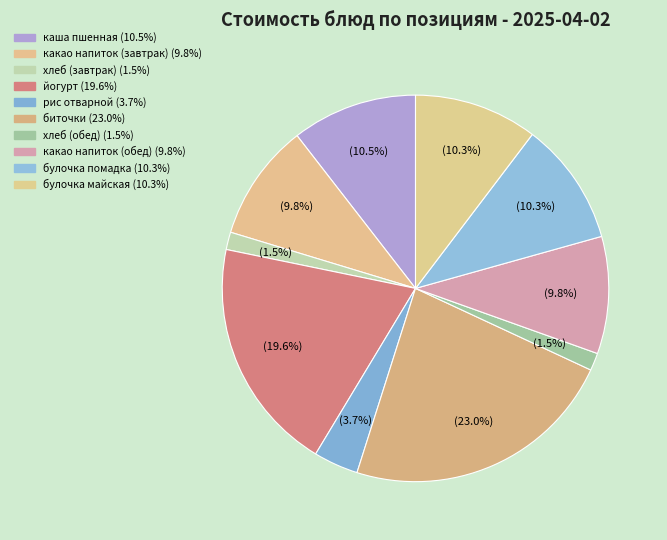

To the nearest percent, what is the average slice percentage?

10%